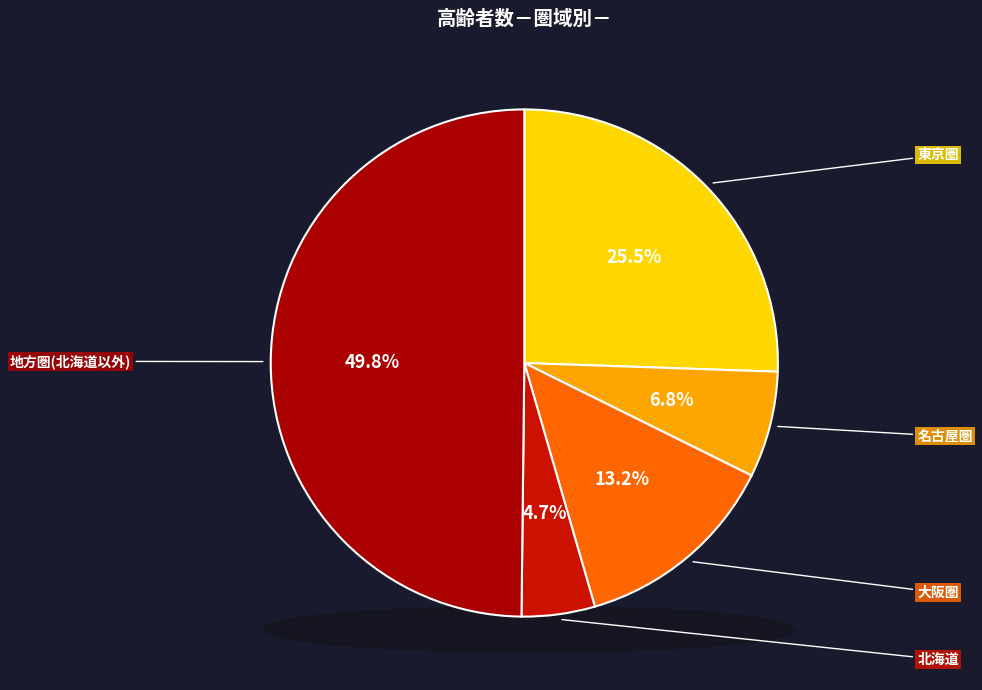

Does 大阪圏 account for over 50% of the chart?

No